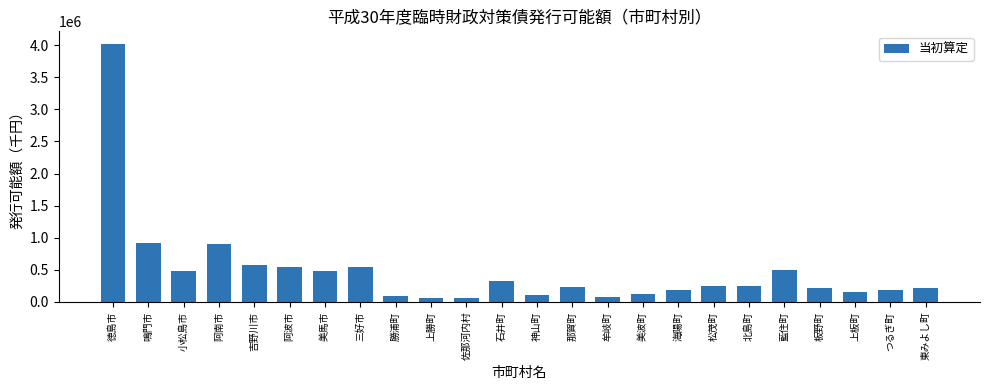

Which has a higher value, 美馬市 or 鳴門市?

鳴門市